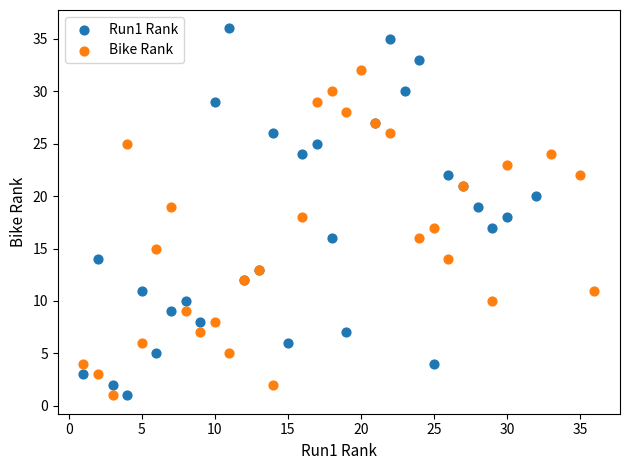

Which series has the widest spread of Y values?

Run1 Rank